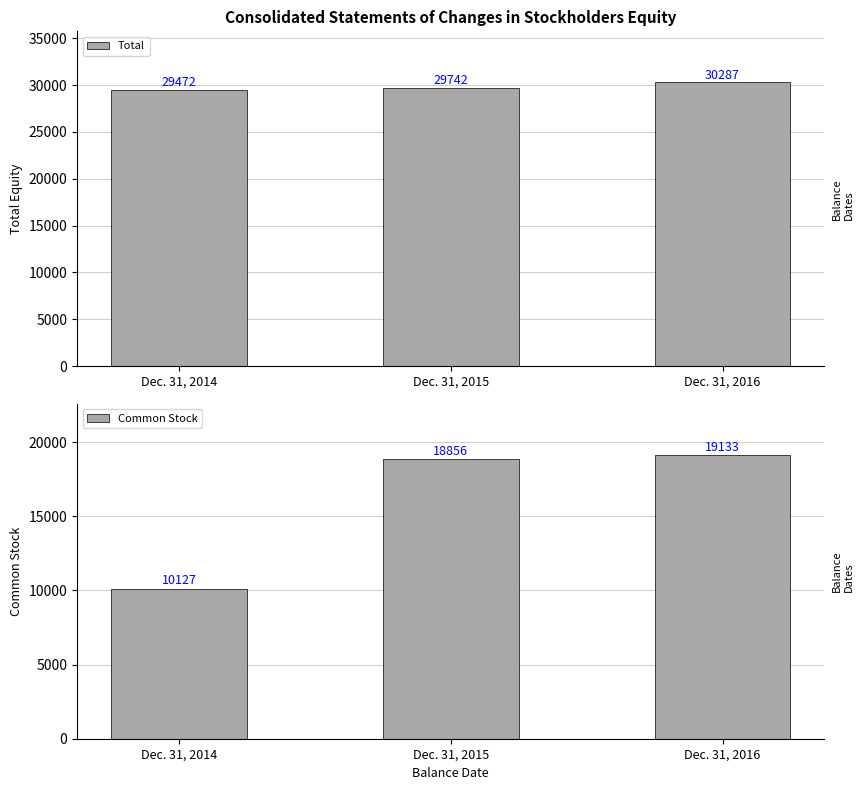

What is the difference between the Common Stock values at Dec. 31, 2015 and Dec. 31, 2016?

277